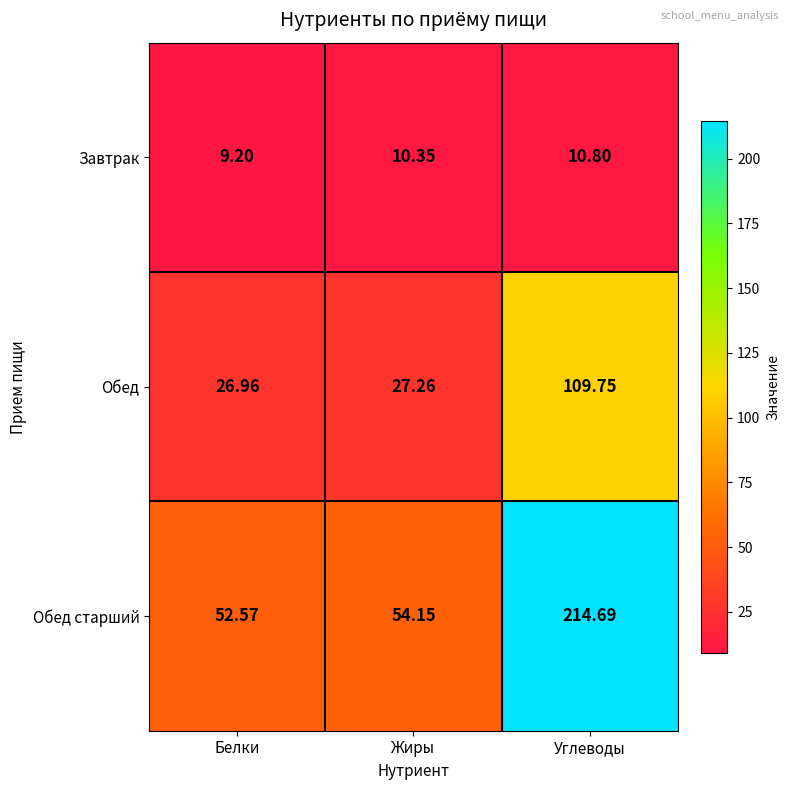

How many categories are shown in the chart?

3